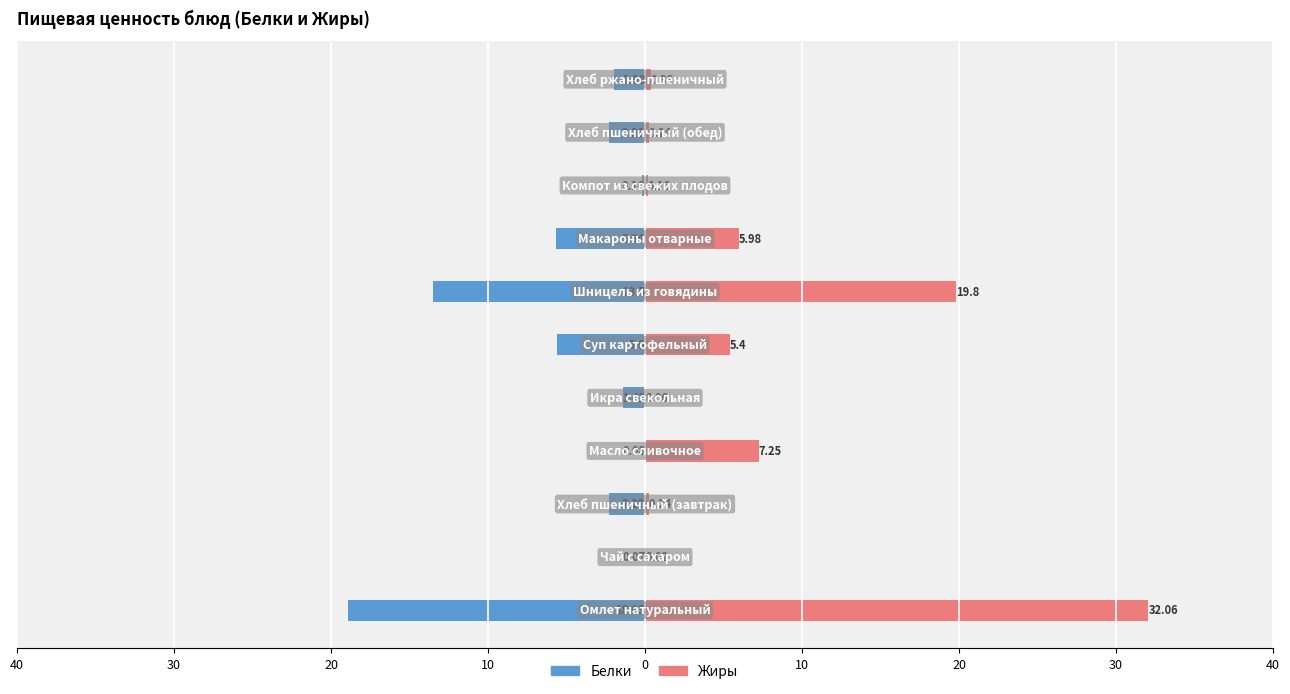

True or false: Жиры has a value of 0.1 at 0.

True